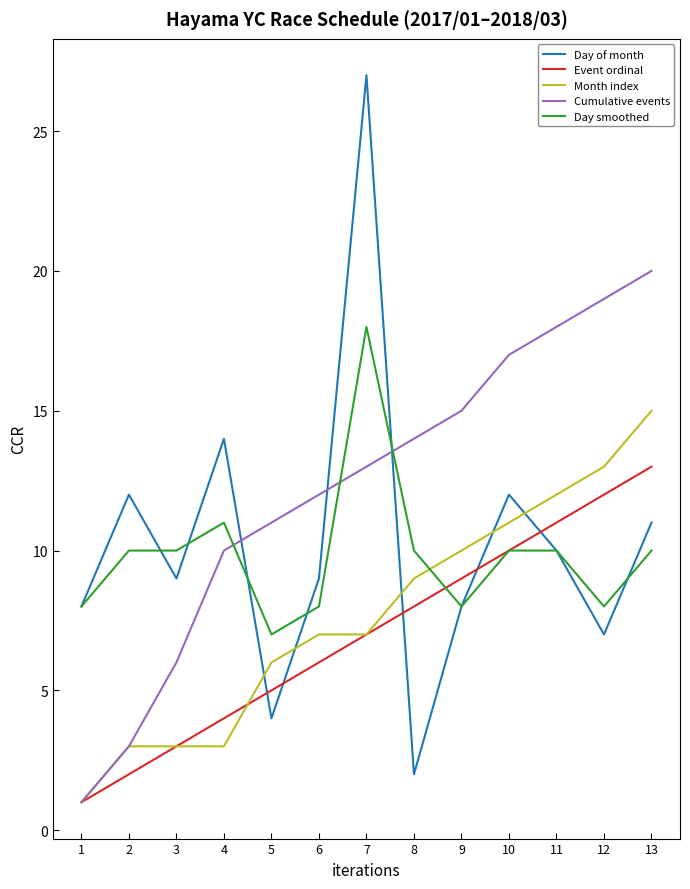

Where do Day smoothed and Month index first cross each other?

8 and 9